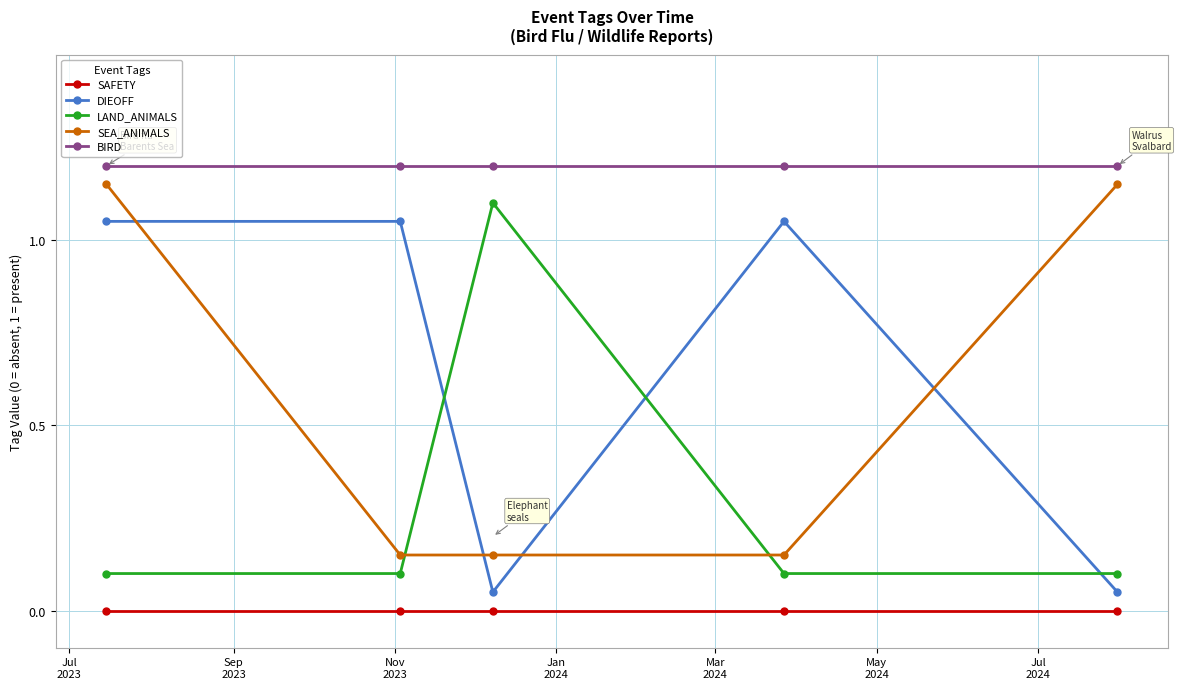

What is the sum of all BIRD values?

6.0